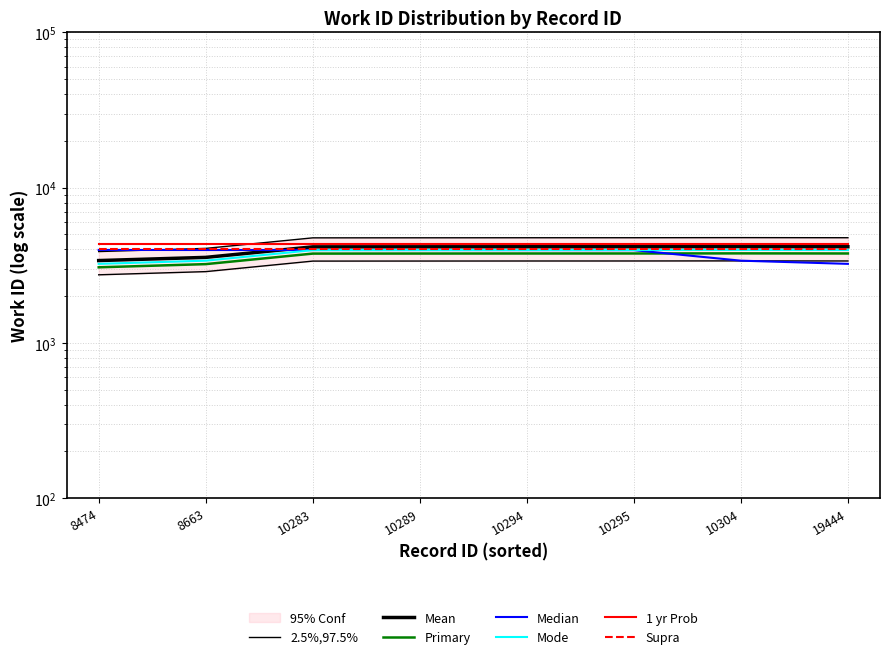

Rank the categories by value from highest to lowest.

10304, 10295, 19444, 10294, 10289, 10283, 8663, 8474